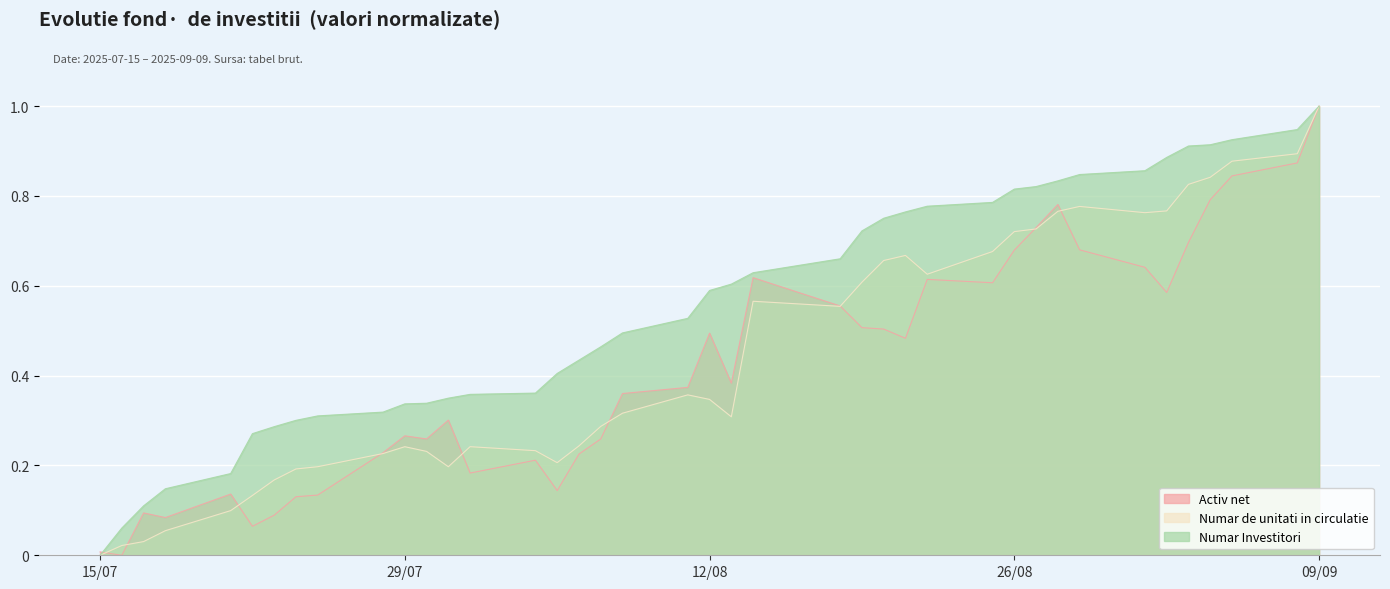

True or false: Numar de unitati in circulatie has a value of 0.9 at 2025-07-16.

True